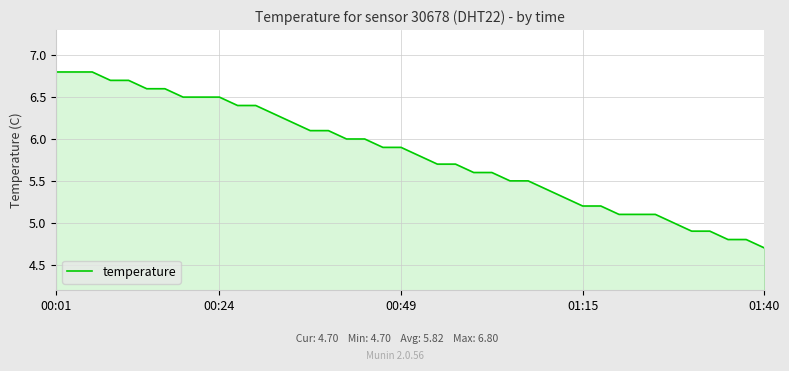

What is the difference between the maximum and minimum values?

2.1